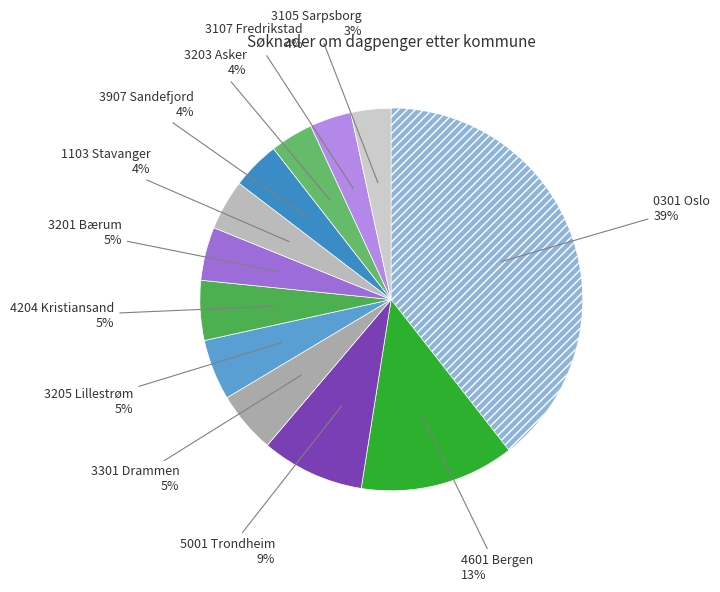

Rank the categories by value from lowest to highest.

3105 Sarpsborg, 3107 Fredrikstad, 3203 Asker, 3907 Sandefjord, 1103 Stavanger, 3201 Bærum, 4204 Kristiansand, 3205 Lillestrøm, 3301 Drammen, 5001 Trondheim, 4601 Bergen, 0301 Oslo